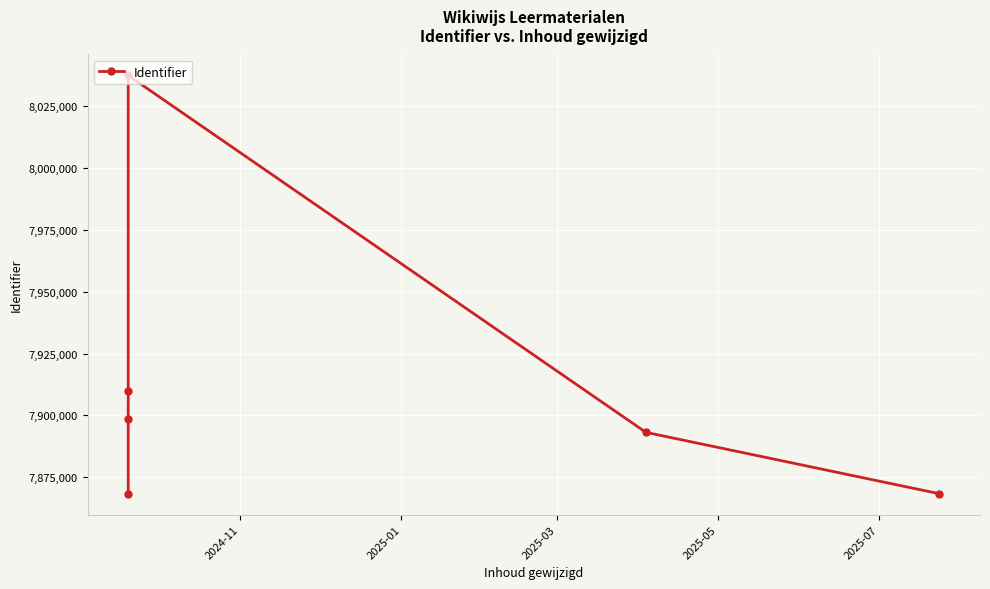

Is this an area chart (filled region under the line)?

No